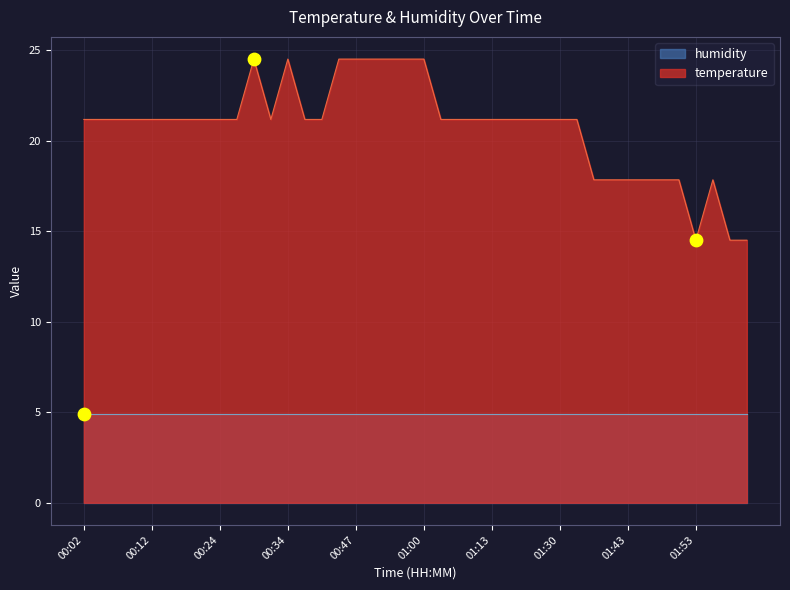

What is the ratio of the value at 01:33 to the value at 00:32?

1.0